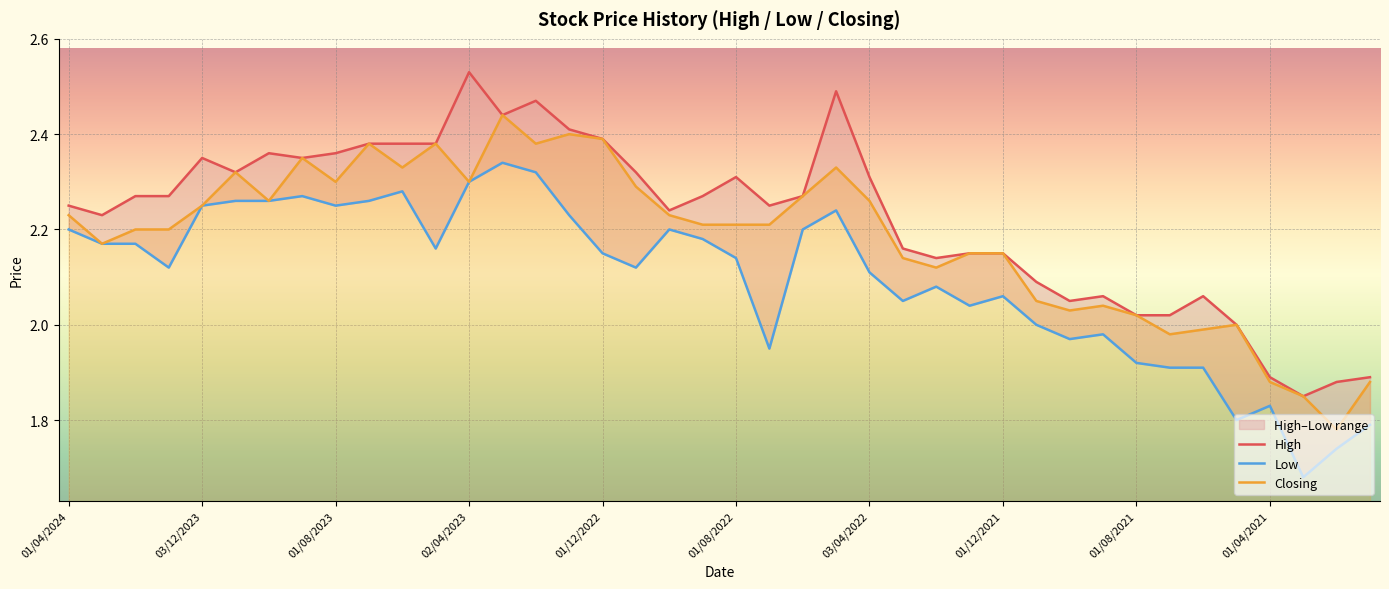

Reading right to left, transcribe all the data shown in this chart.

High: 1.9	1.9	1.9	1.9	2.0	2.1	2.0	2.0	2.1	2.0	2.1	2.1	2.1	2.1	2.2	2.3	2.5	2.3	2.2	2.3	2.3	2.2	2.3	2.4	2.4	2.5	2.4	2.5	2.4	2.4	2.4	2.4	2.4	2.4	2.3	2.4	2.3	2.3	2.2	2.2
Low: 1.8	1.7	1.7	1.8	1.8	1.9	1.9	1.9	2.0	2.0	2.0	2.1	2.0	2.1	2.0	2.1	2.2	2.2	1.9	2.1	2.2	2.2	2.1	2.1	2.2	2.3	2.3	2.3	2.2	2.3	2.3	2.2	2.3	2.3	2.3	2.2	2.1	2.2	2.2	2.2
Closing: 1.9	1.8	1.9	1.9	2.0	2.0	2.0	2.0	2.0	2.0	2.0	2.1	2.1	2.1	2.1	2.3	2.3	2.3	2.2	2.2	2.2	2.2	2.3	2.4	2.4	2.4	2.4	2.3	2.4	2.3	2.4	2.3	2.4	2.3	2.3	2.2	2.2	2.2	2.2	2.2